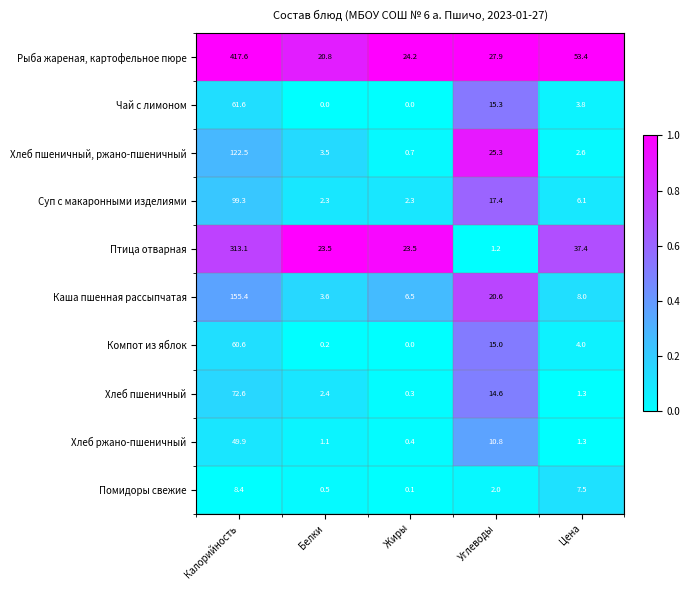

At Углеводы, list the series in order from smallest to largest.

Птица отварная, Помидоры свежие, Хлеб ржано-пшеничный, Хлеб пшеничный, Компот из яблок, Чай с лимоном, Суп с макаронными изделиями, Каша пшенная рассыпчатая, Хлеб пшеничный, ржано-пшеничный, Рыба жареная, картофельное пюре